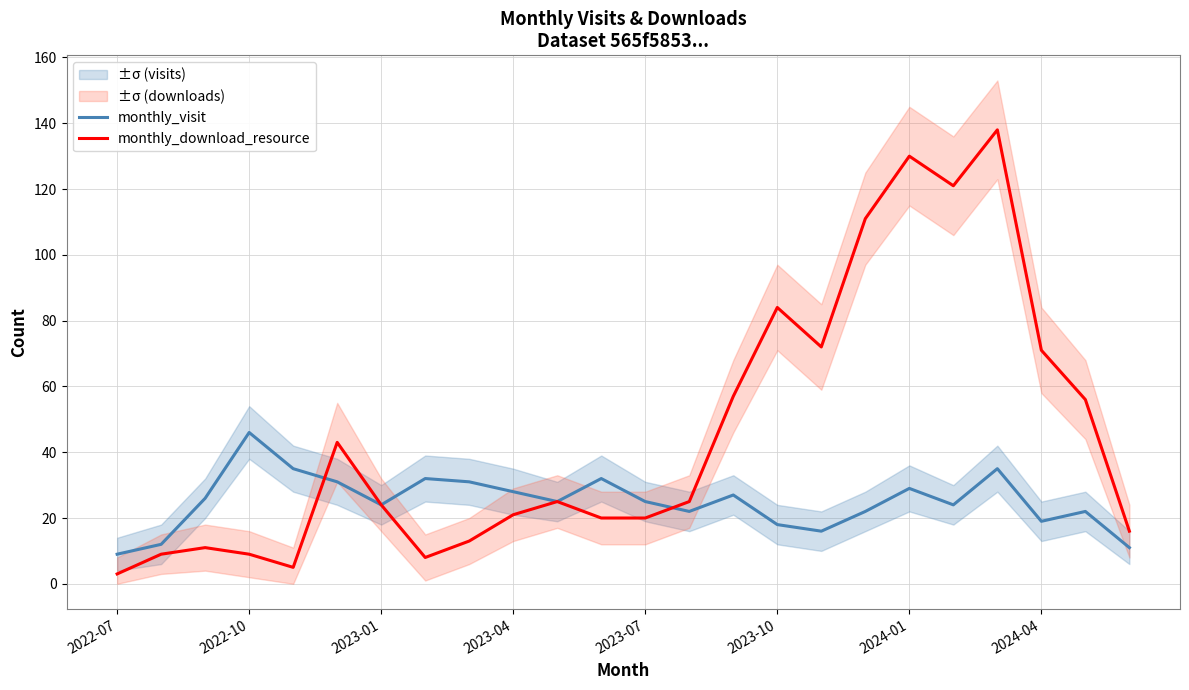

Which series has the largest range (max minus min)?

monthly_download_resource